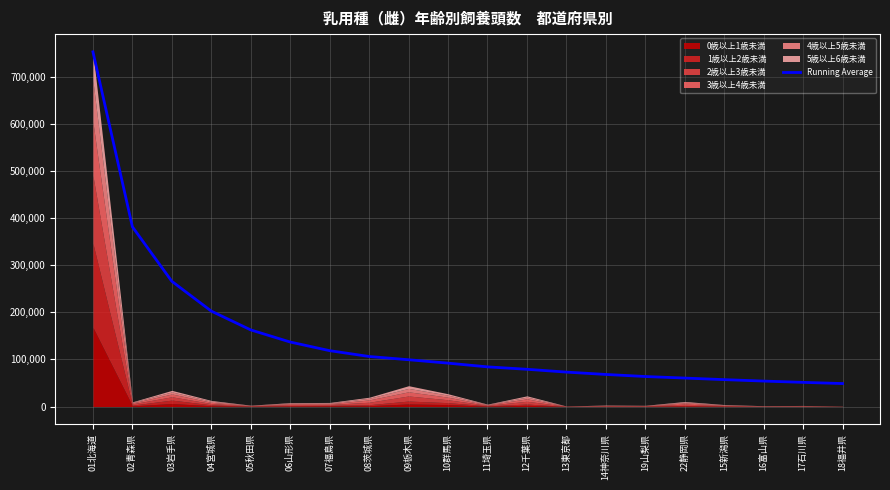

What position from the right is 08茨城県?

13